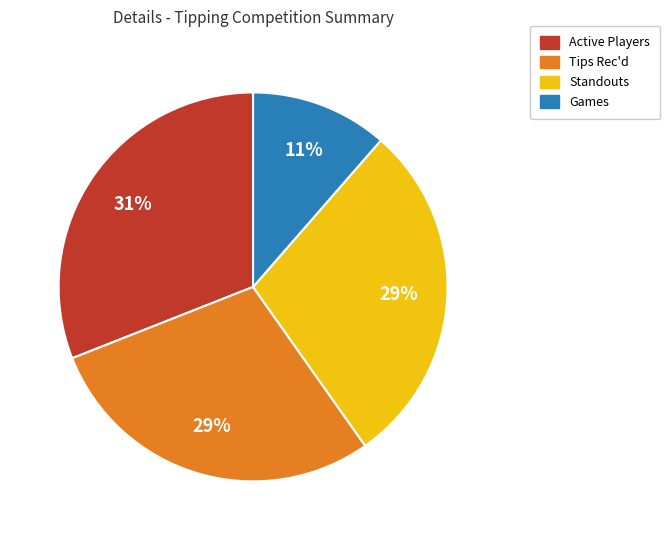

Combined, do Active Players and Standouts account for over 50%?

Yes